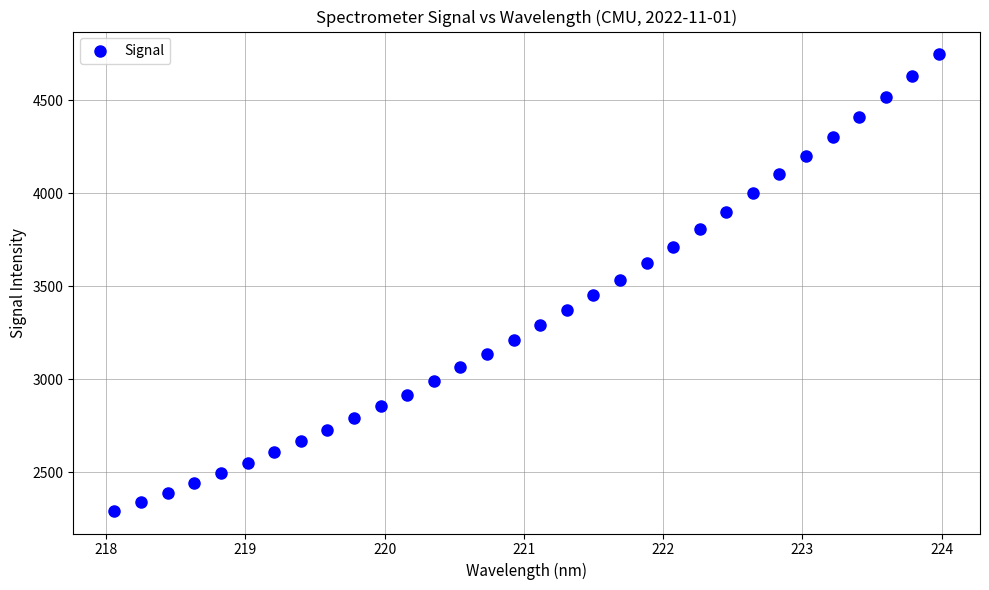

What is the range of X values (max minus min)?

5.9